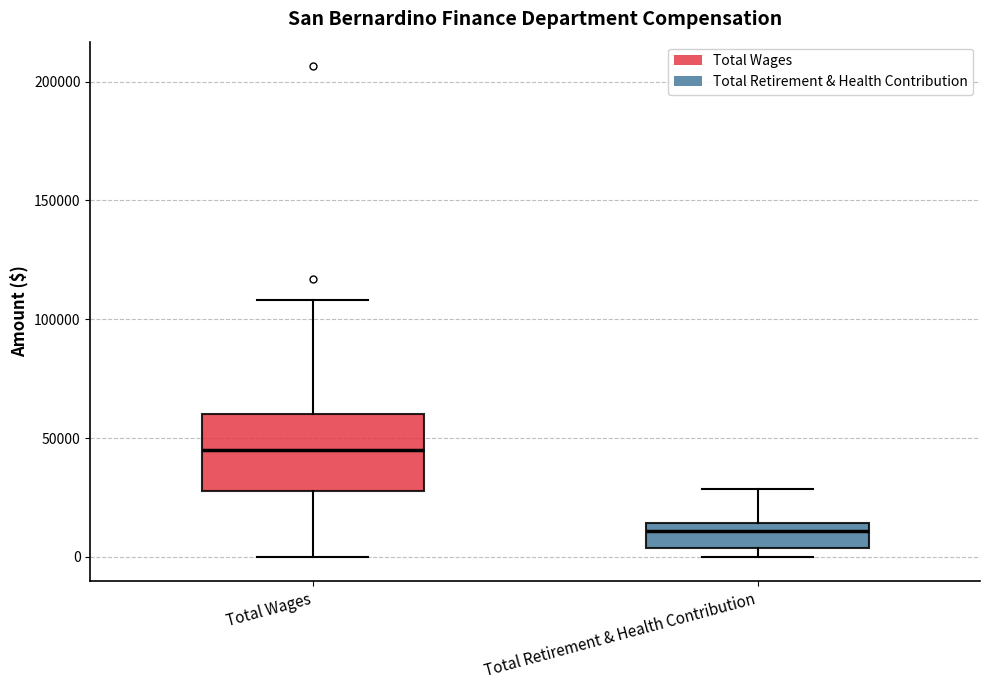

Reading left to right, read every box against the y-axis: the position of its median line, the range the box covers, and the ends of its whiskers. The values are not printed on the chart, so give them approximately, as read against the axis.

Total Wages: median 45000, box 30000 to 60000, whiskers 0 to 110000
Total Retirement & Health Contribution: median 10000, box 5000 to 15000, whiskers 0 to 30000